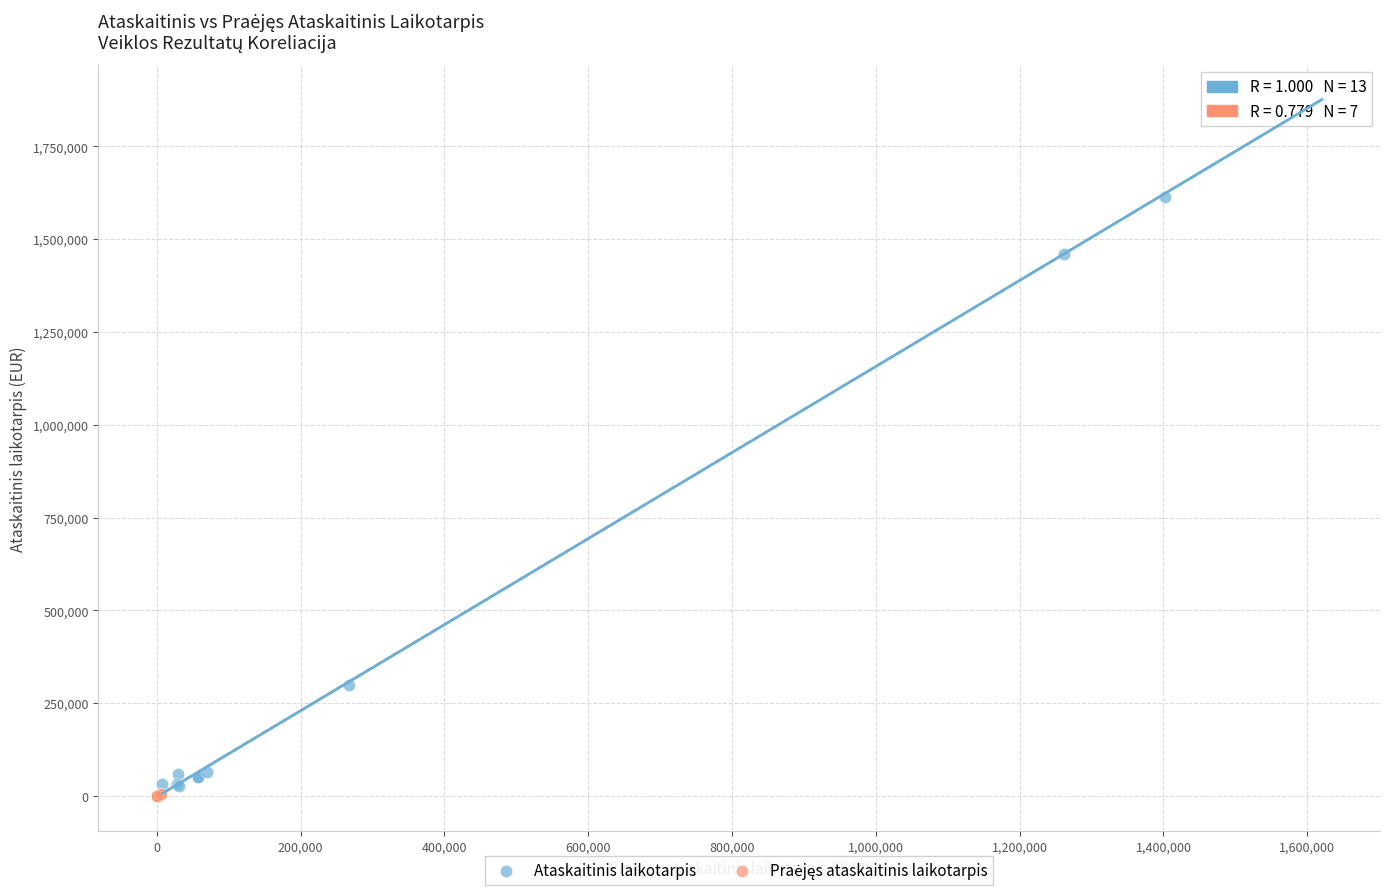

Which series has the largest Y range (max minus min)?

Ataskaitinis laikotarpis